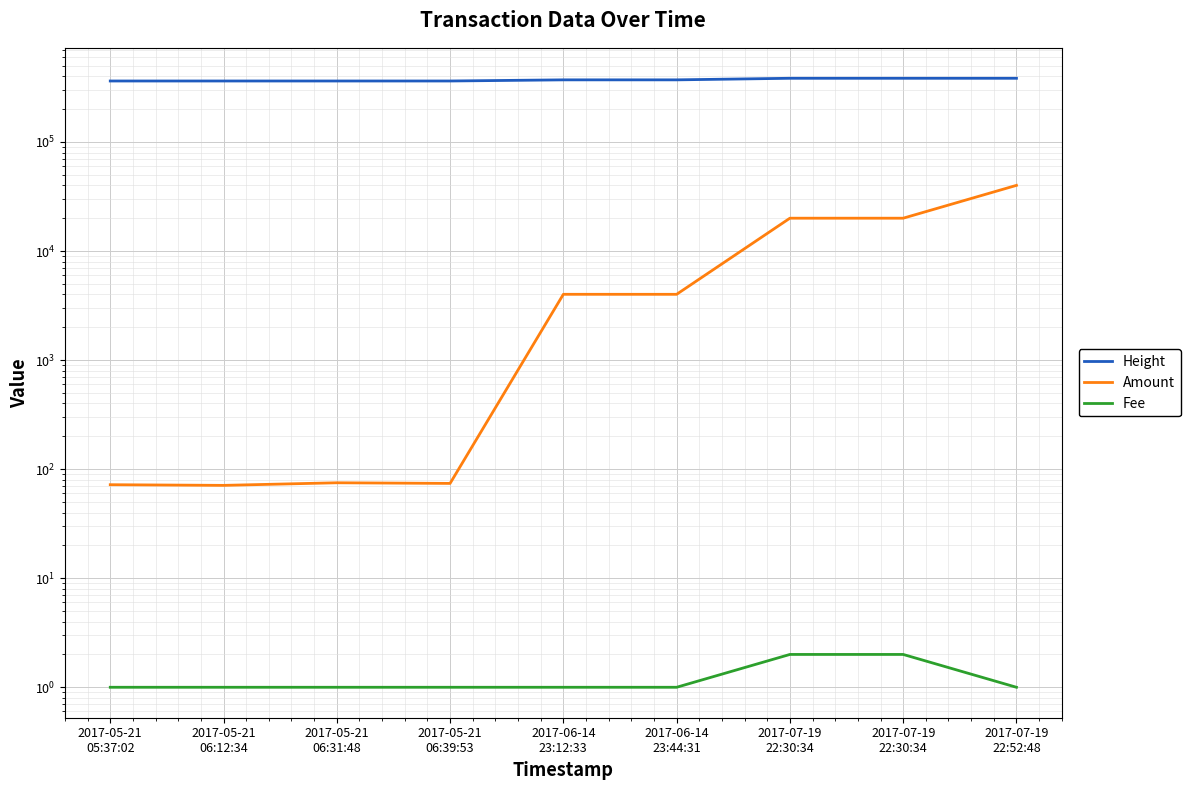

List the series in order of their peak value, lowest first.

Fee, Amount, Height